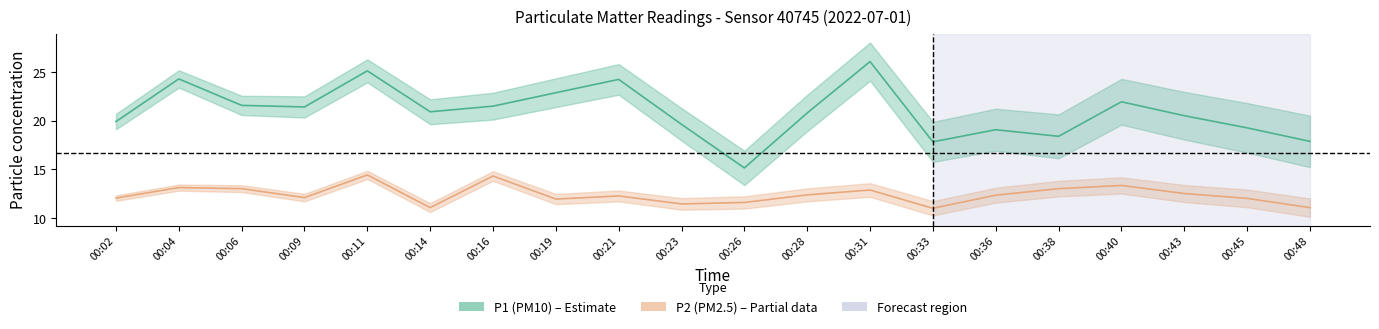

True or false: P1 and P2 intersect in this chart.

False